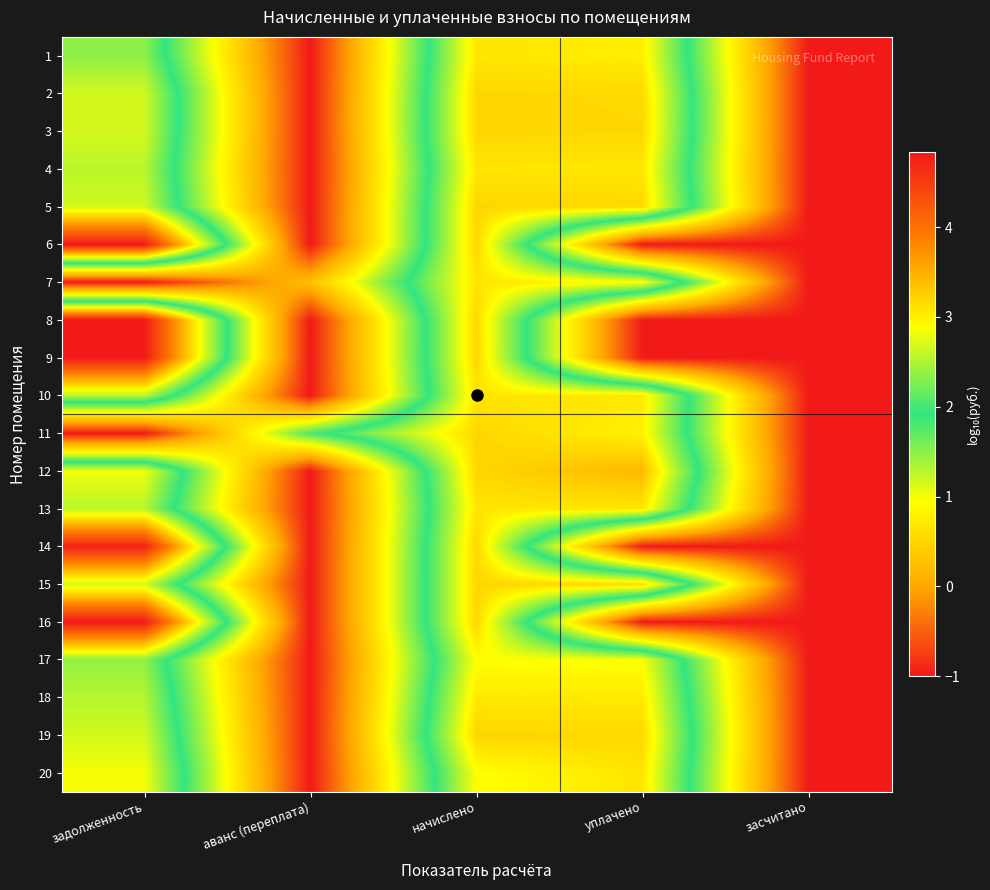

What is the minimum value shown in the chart?

-1.0